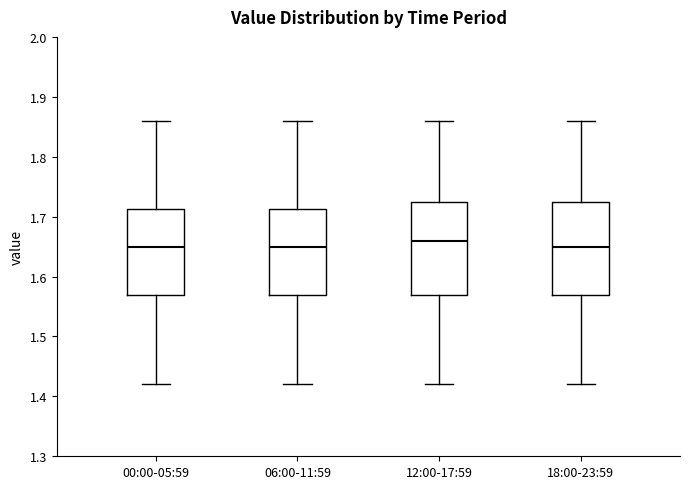

Reading left to right, read every box against the y-axis: the position of its median line, the range the box covers, and the ends of its whiskers. The values are not printed on the chart, so give them approximately, as read against the axis.

00:00-05:59: median 1.65, box 1.57 to 1.71, whiskers 1.42 to 1.86
06:00-11:59: median 1.65, box 1.57 to 1.71, whiskers 1.42 to 1.86
12:00-17:59: median 1.66, box 1.57 to 1.73, whiskers 1.42 to 1.86
18:00-23:59: median 1.65, box 1.57 to 1.73, whiskers 1.42 to 1.86